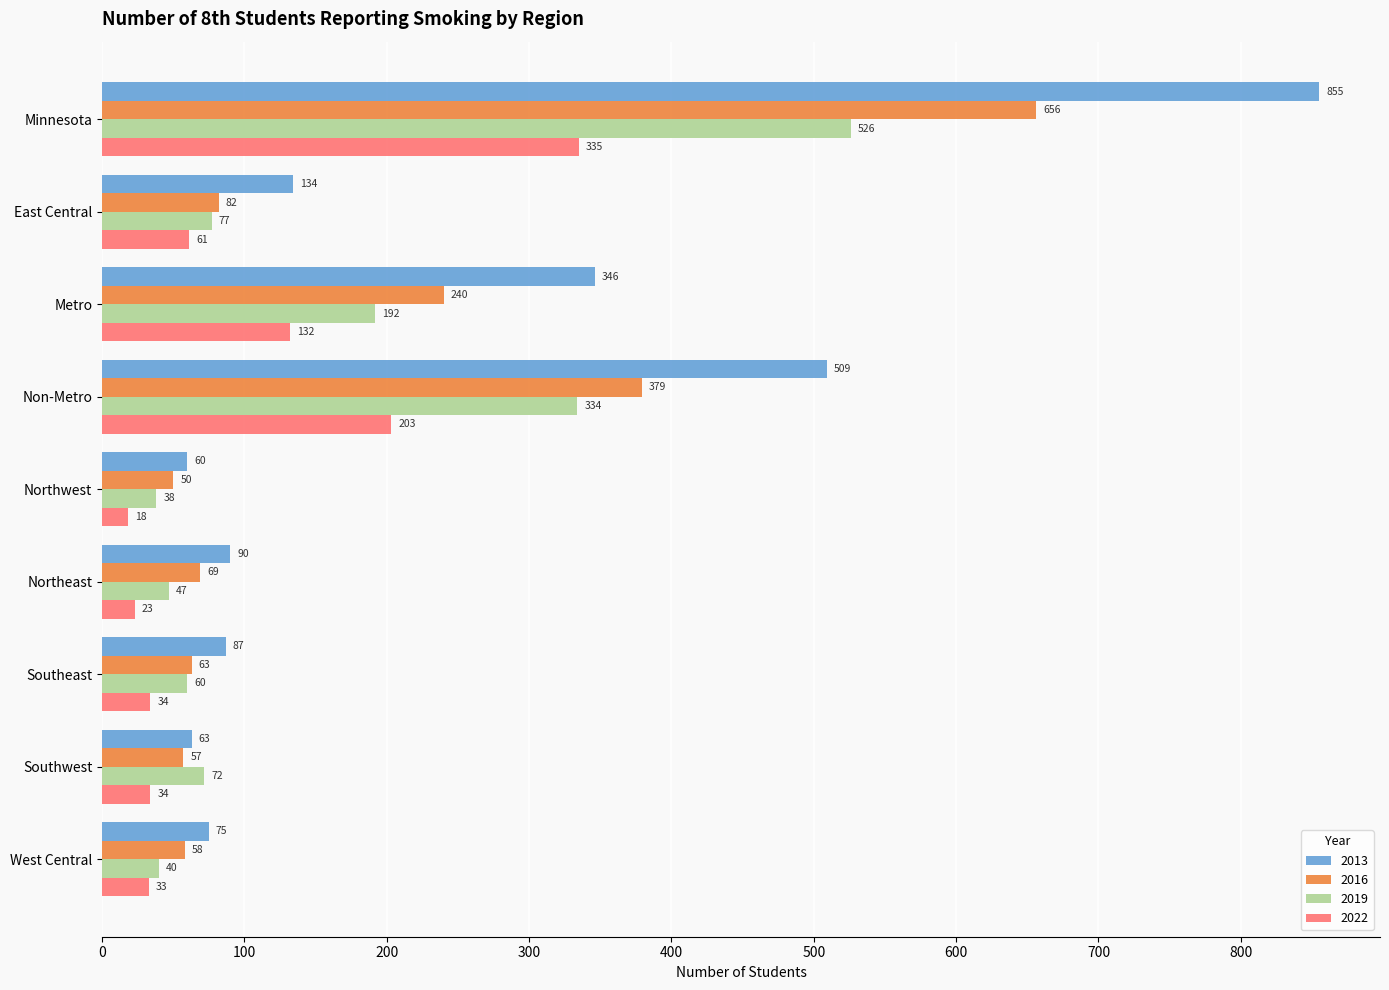

Which series changed the most between Metro and Northwest?

2013